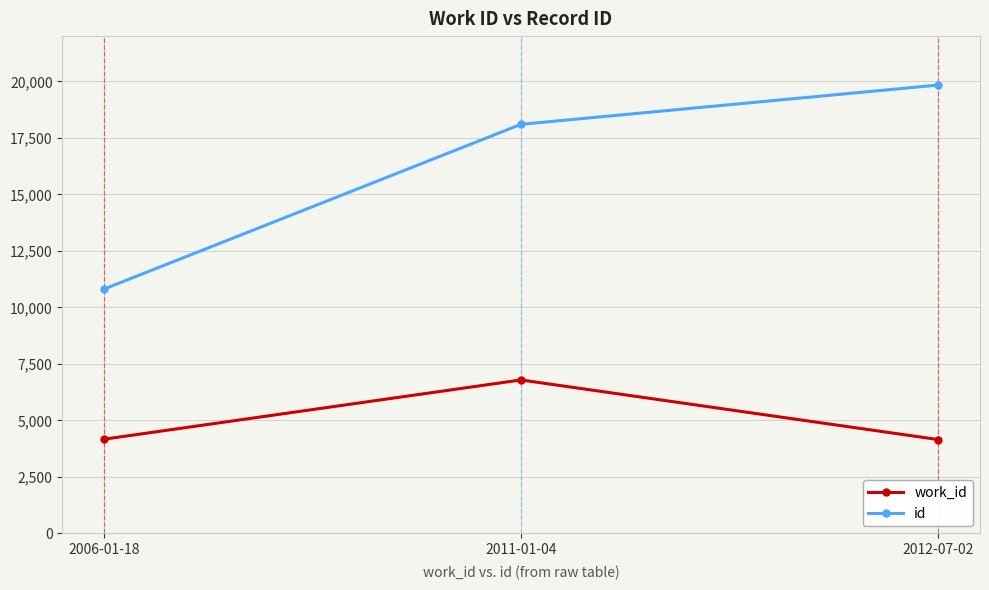

How many values in the work_id series are below 4167?

1